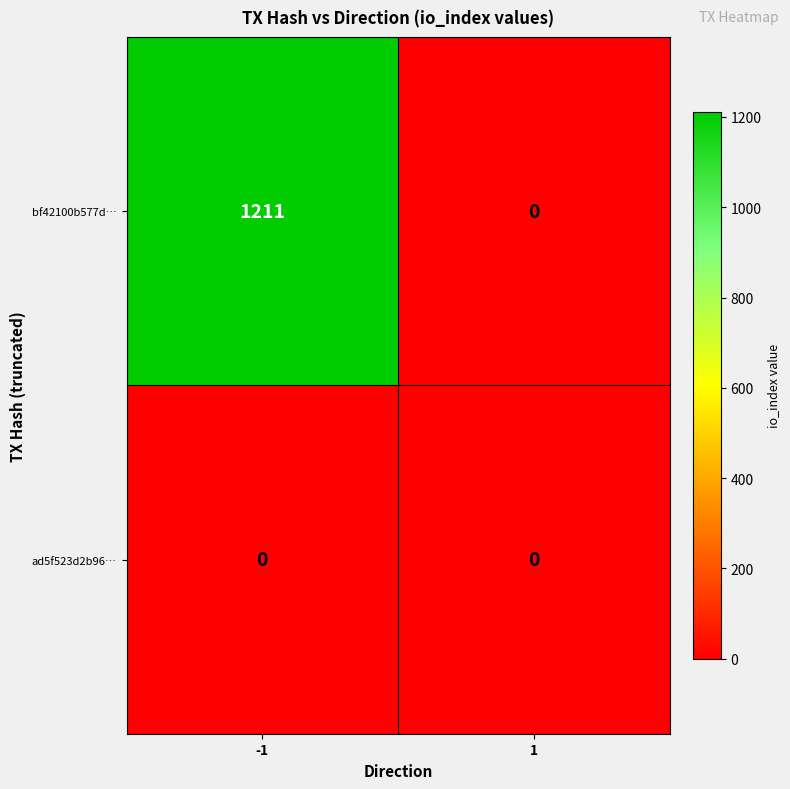

What is the approximate value of bf42100b577d… at -1, to the nearest 10?

1210